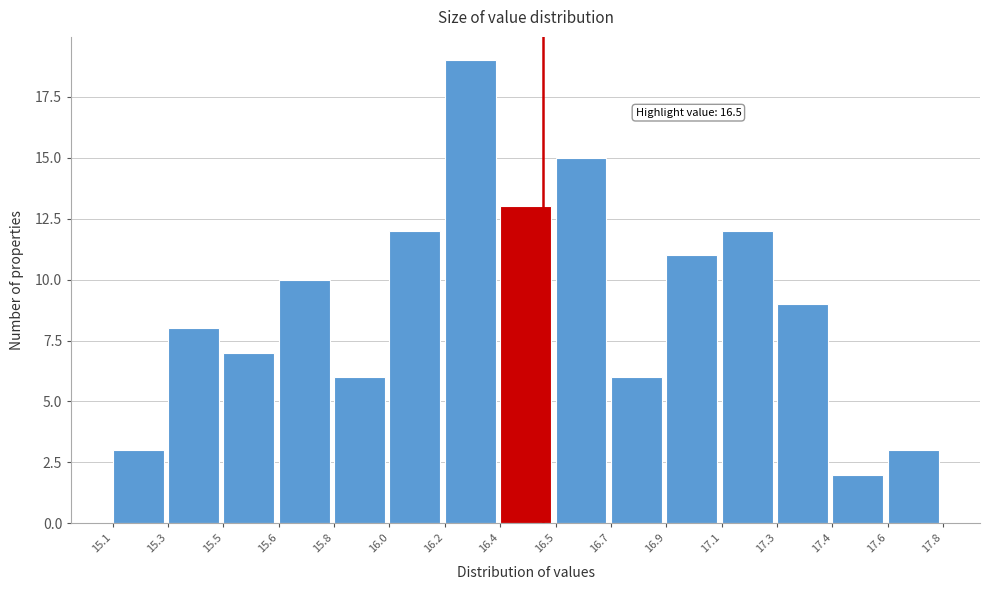

Reading right to left, transcribe all the data shown in this chart.

3	2	9	12	11	6	15	13	19	12	6	10	7	8	3